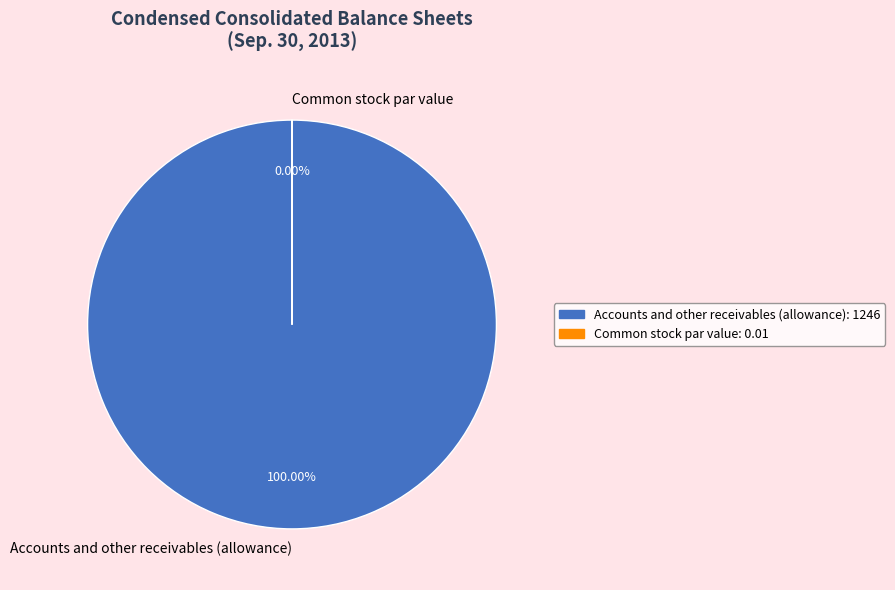

Do Accounts and other receivables (allowance) and Common stock par value together represent more than half of the pie?

Yes